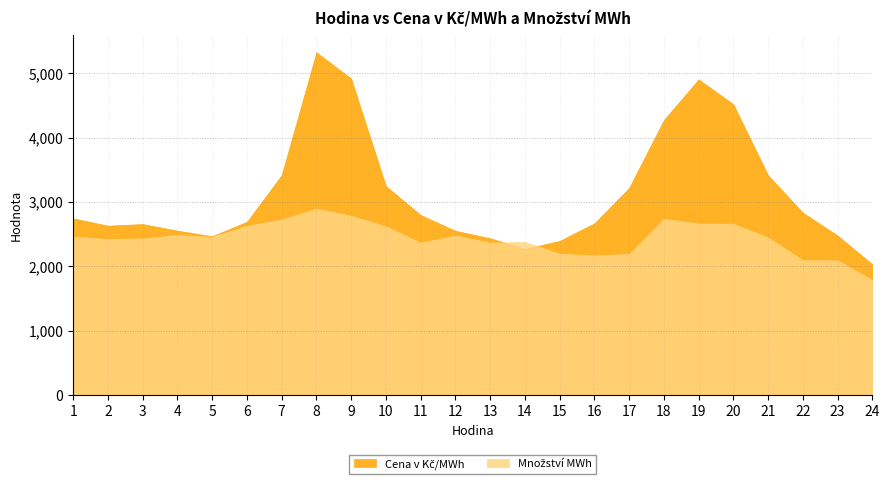

What is the difference between the maximum and minimum values in the Cena v Kč/MWh series?

3291.4